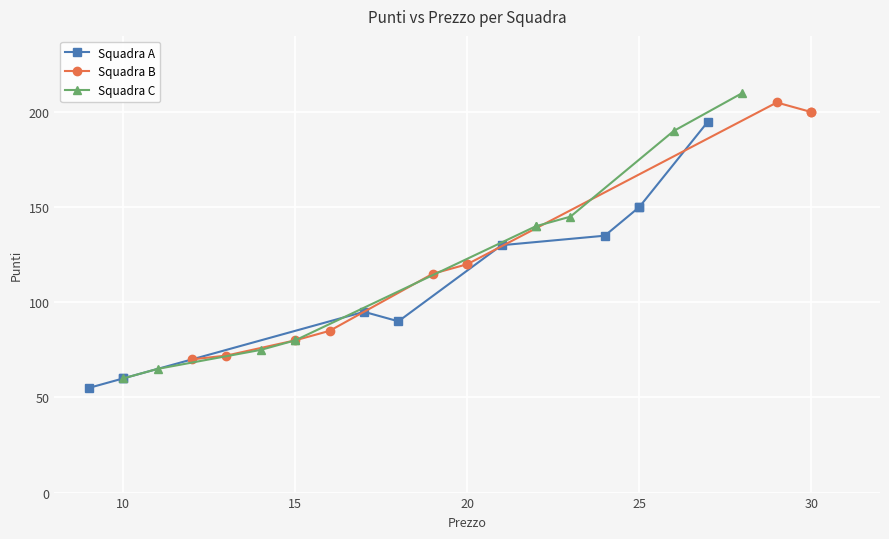

The Squadra A series shows 37 at 25. True or false?

False